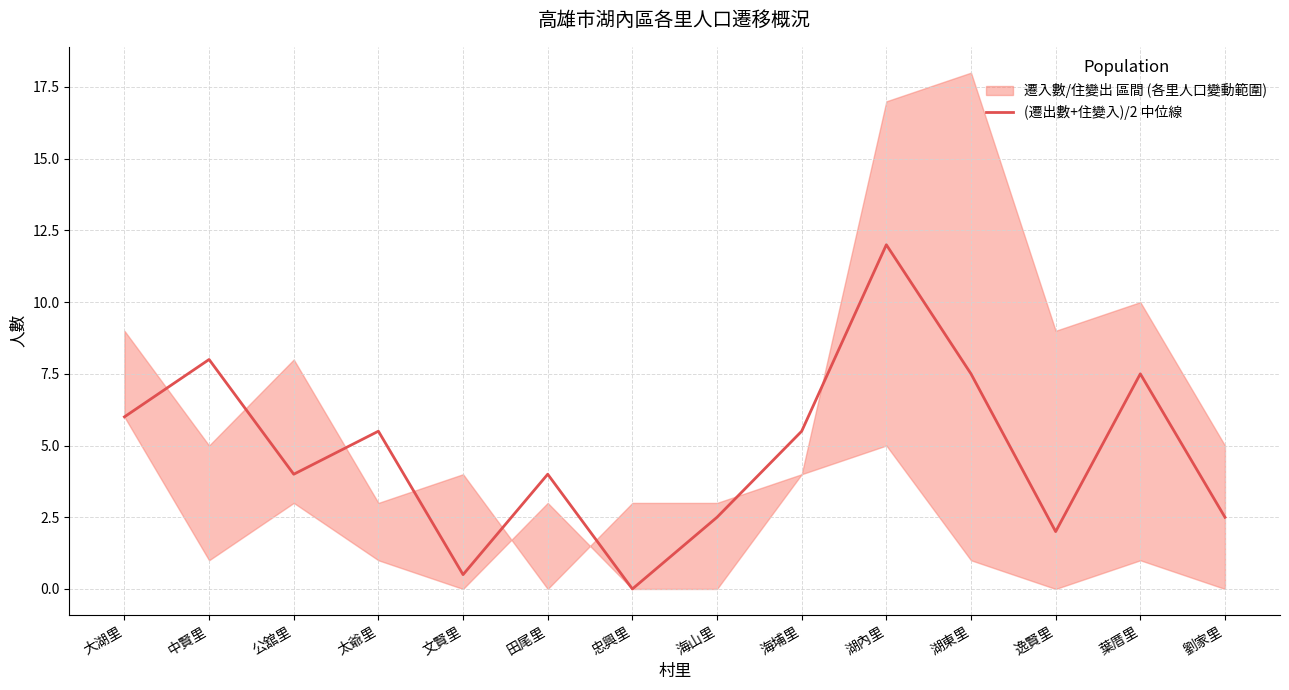

Reading left to right, list all the values displayed in this chart.

6.0	8.0	4.0	5.5	0.5	4.0	0.0	2.5	5.5	12.0	7.5	2.0	7.5	2.5